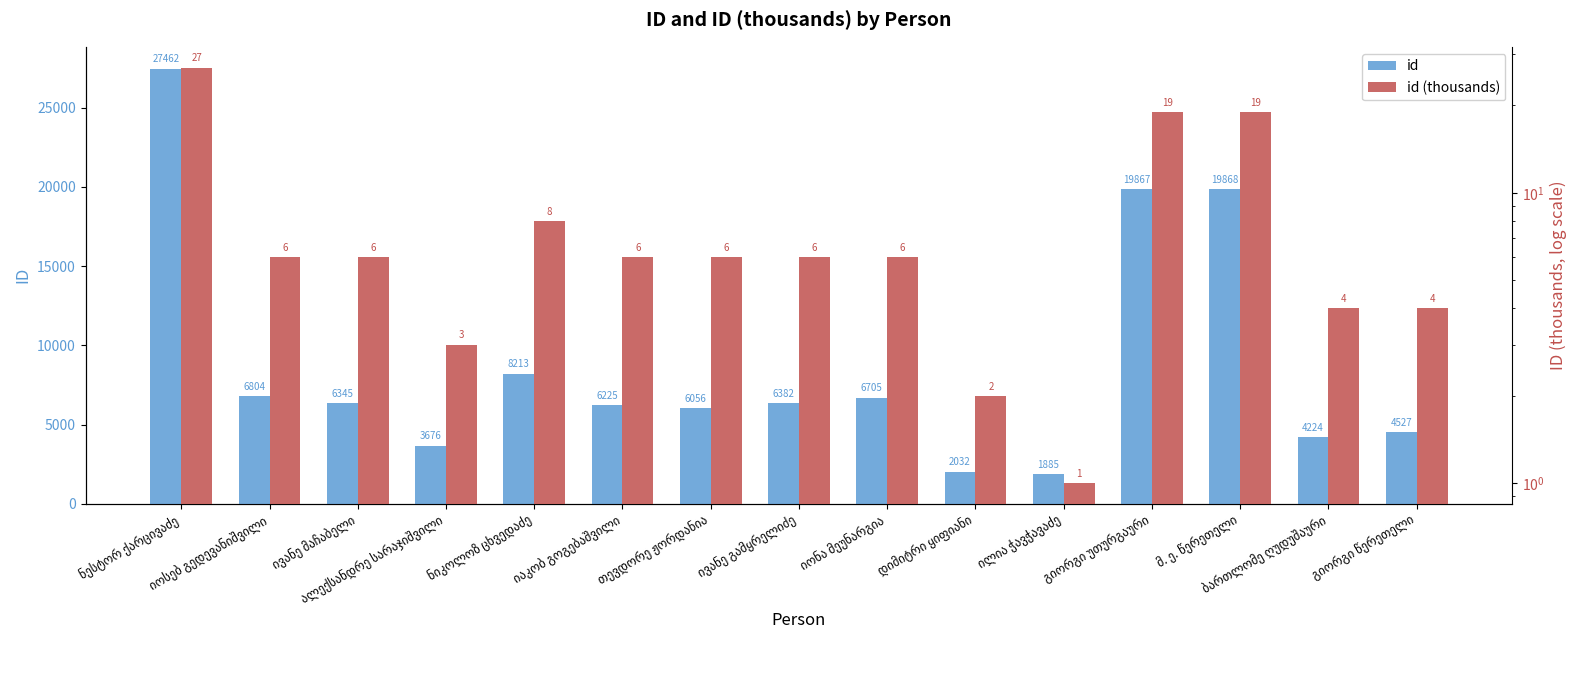

How many series are shown in this chart?

2